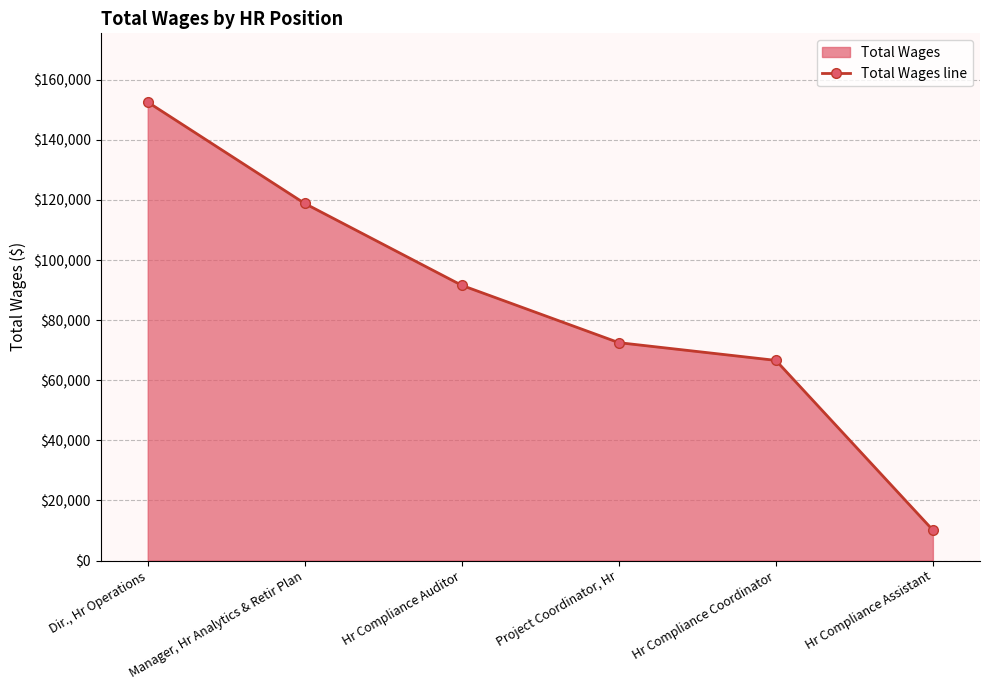

How many data points are less than 91585?

3